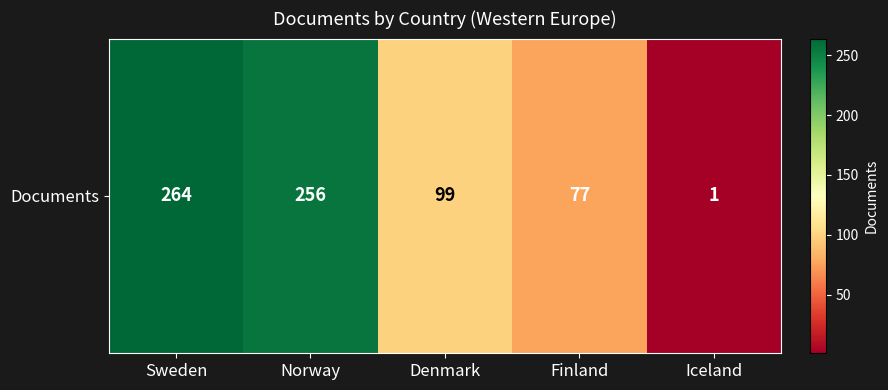

Which has a higher value, Norway or Sweden?

Sweden